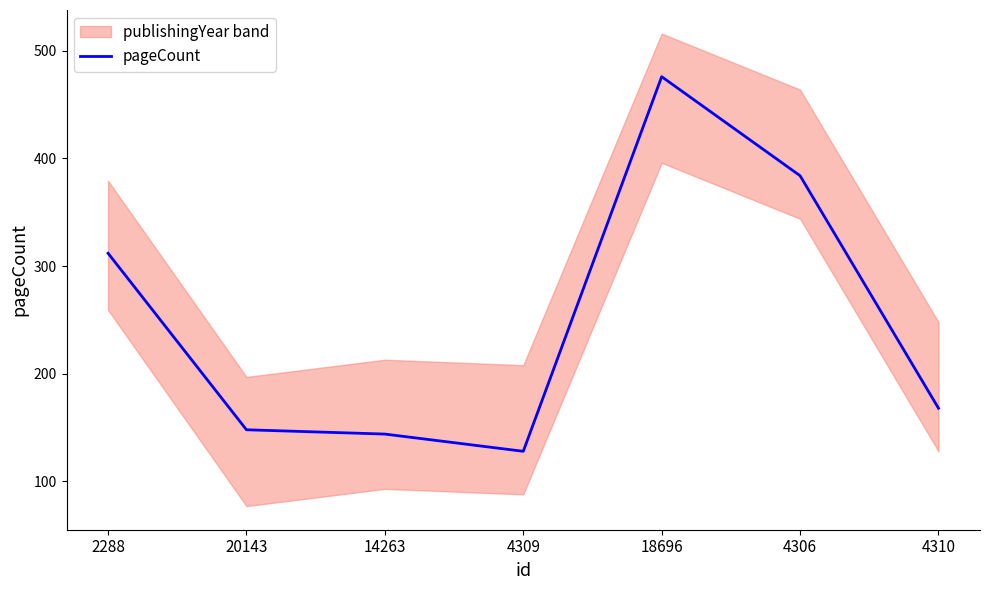

Reading left to right, what are all the values shown in this chart?

2288=312	20143=148	14263=144	4309=128	18696=476	4306=384	4310=168